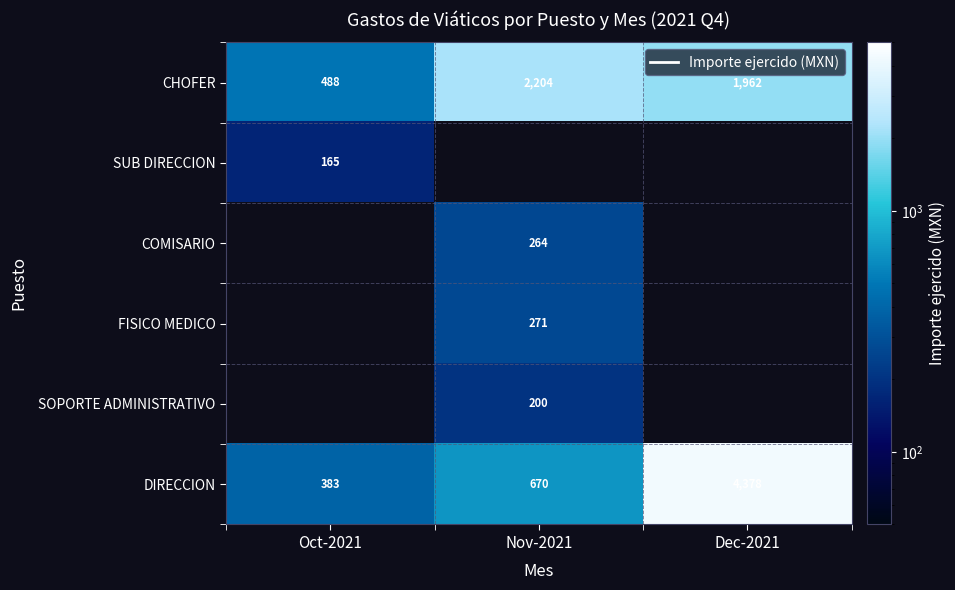

The DIRECCION series shows 1129.1 at Nov-2021. True or false?

False